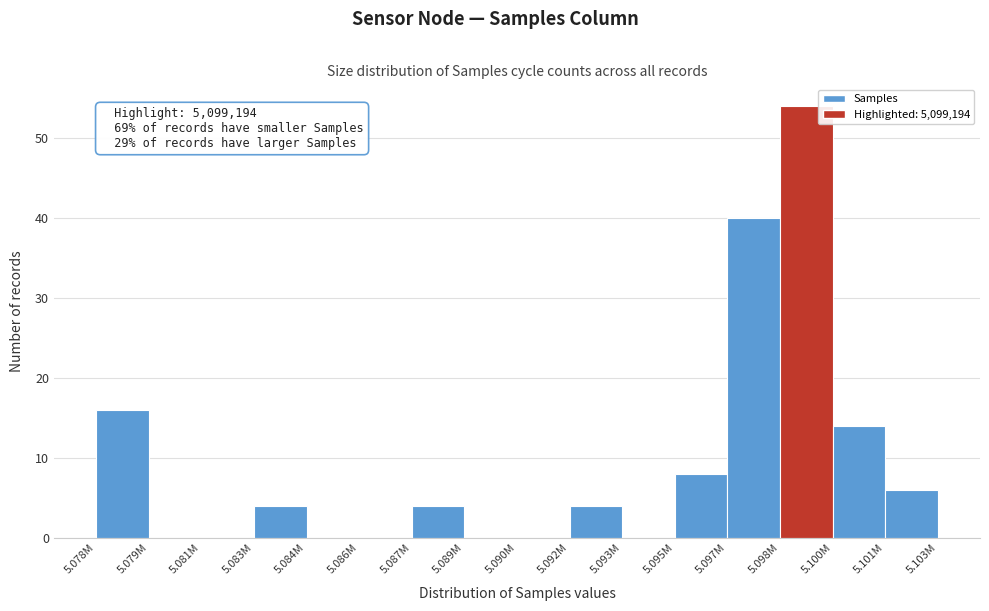

Reading left to right, extract all data points from this chart.

5.078M=16	5.079M=0	5.081M=0	5.083M=4	5.084M=0	5.086M=0	5.087M=4	5.089M=0	5.090M=0	5.092M=4	5.093M=0	5.095M=8	5.097M=40	5.098M=54	5.100M=14	5.101M=6